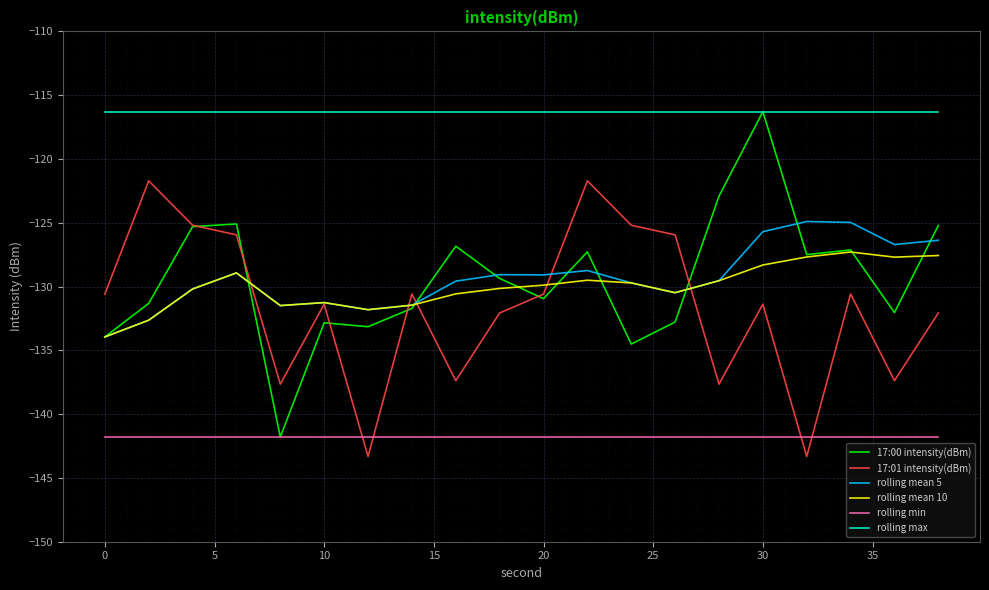

Which series has the largest total across all categories?

rolling max